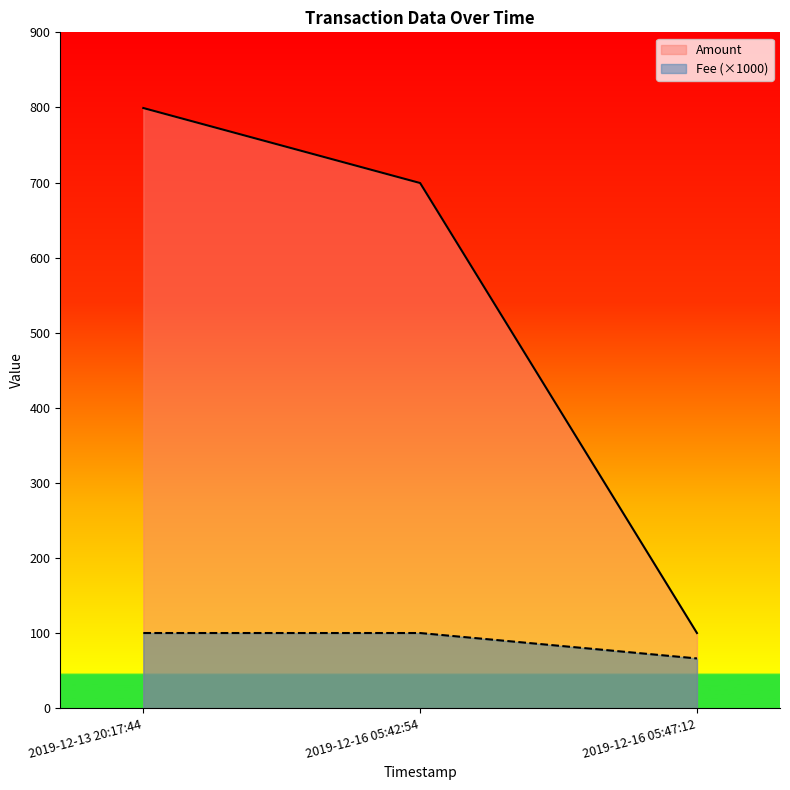

Reading right to left, what are all the values shown in this chart?

Amount: 2019-12-16 05:47:12=100.0	2019-12-16 05:42:54=699.3	2019-12-13 20:17:44=799.2
Fee: 2019-12-16 05:47:12=66.2	2019-12-16 05:42:54=100.0	2019-12-13 20:17:44=100.0